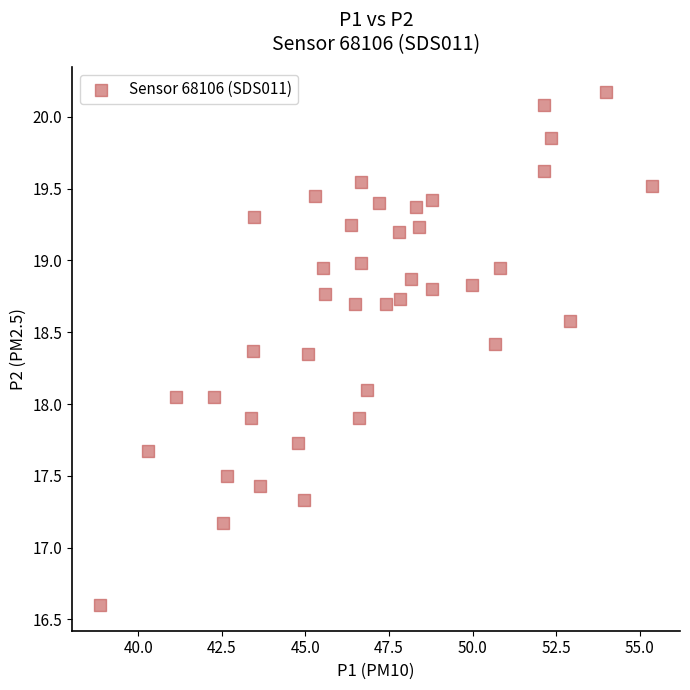

What is the range of X values (max minus min)?

16.5